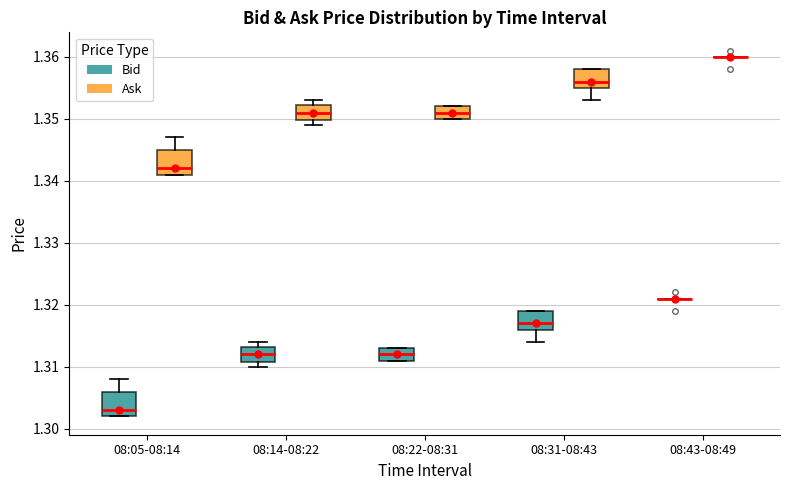

Reading left to right, read every box against the y-axis: the position of its median line, the range the box covers, and the ends of its whiskers. The values are not printed on the chart, so give them approximately, as read against the axis.

08:05-08:14 (Bid): median 1.303, box 1.302 to 1.306, whiskers 1.302 to 1.308
08:05-08:14 (Ask): median 1.342, box 1.341 to 1.345, whiskers 1.341 to 1.347
08:14-08:22 (Bid): median 1.312, box 1.311 to 1.313, whiskers 1.310 to 1.314
08:14-08:22 (Ask): median 1.351, box 1.350 to 1.352, whiskers 1.349 to 1.353
08:22-08:31 (Bid): median 1.312, box 1.311 to 1.313, whiskers 1.311 to 1.313
08:22-08:31 (Ask): median 1.351, box 1.350 to 1.352, whiskers 1.350 to 1.352
08:31-08:43 (Bid): median 1.317, box 1.316 to 1.319, whiskers 1.314 to 1.319
08:31-08:43 (Ask): median 1.356, box 1.355 to 1.358, whiskers 1.353 to 1.358
08:43-08:49 (Bid): box collapsed to a line at 1.321, whiskers 1.321 to 1.321
08:43-08:49 (Ask): box collapsed to a line at 1.360, whiskers 1.360 to 1.360